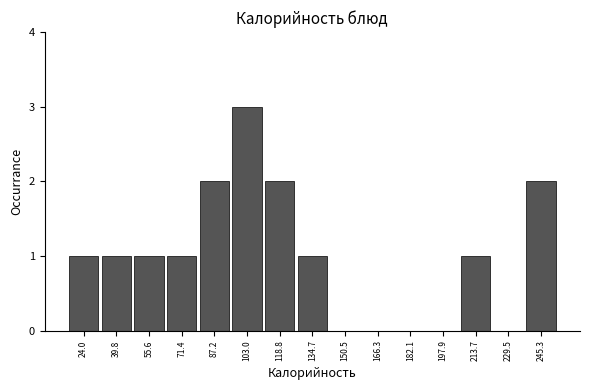

What is the height of the bar covering 110 to 126 on the x-axis? Neither the bar edges nor the heights are printed on the chart, so give them approximately, as read against the axes.

2